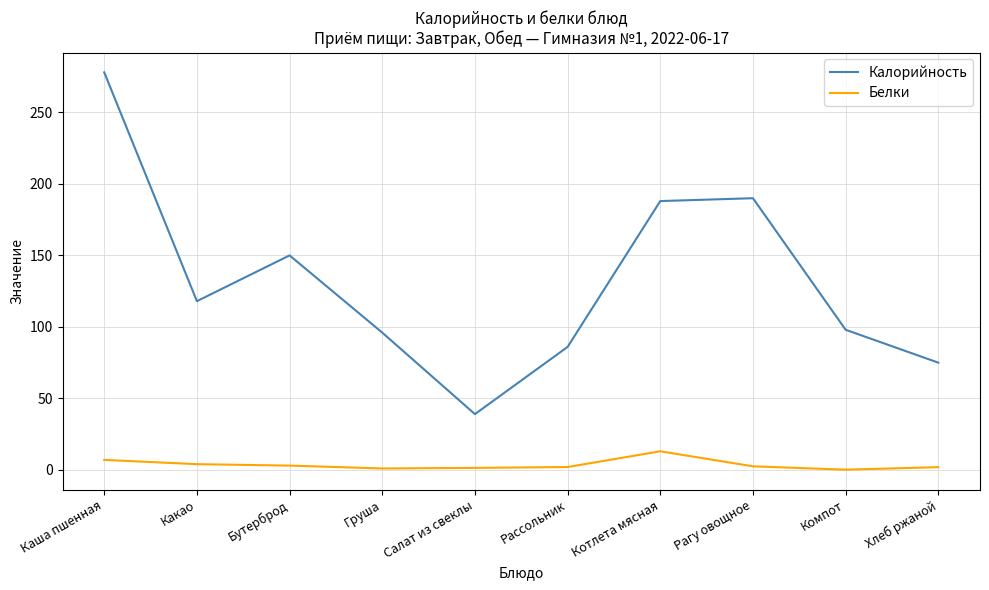

Where is Калорийность nearest to the value 158?

Бутерброд